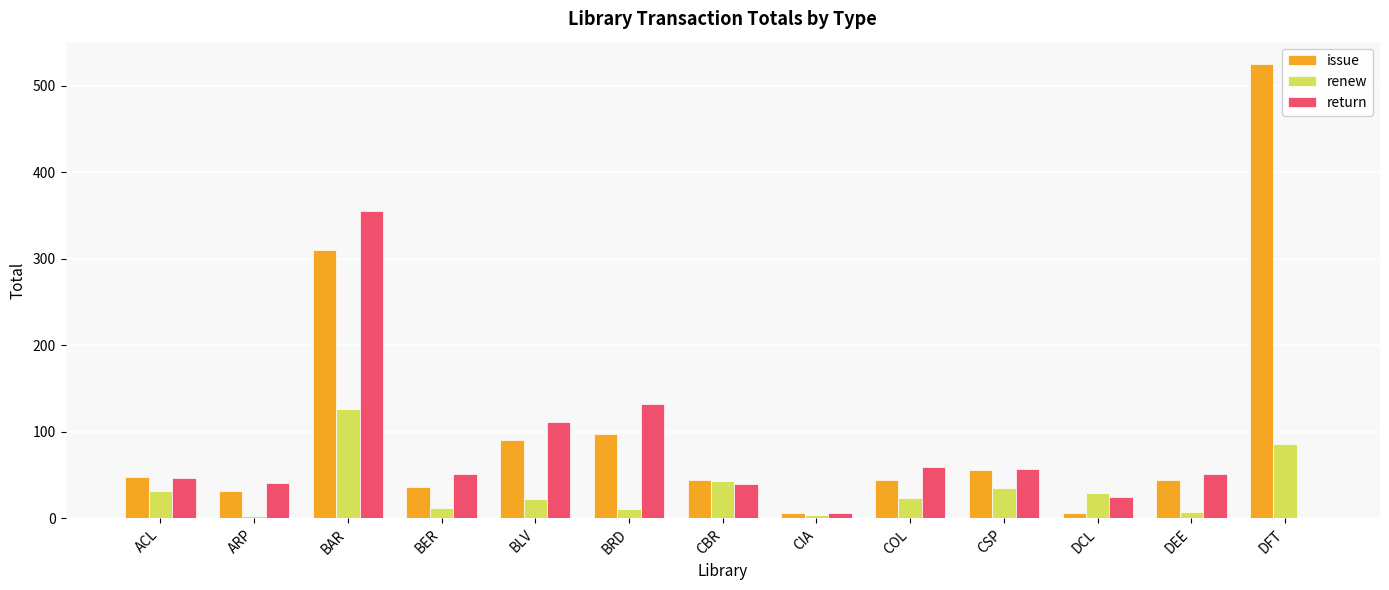

At which label does renew reach its peak?

BAR